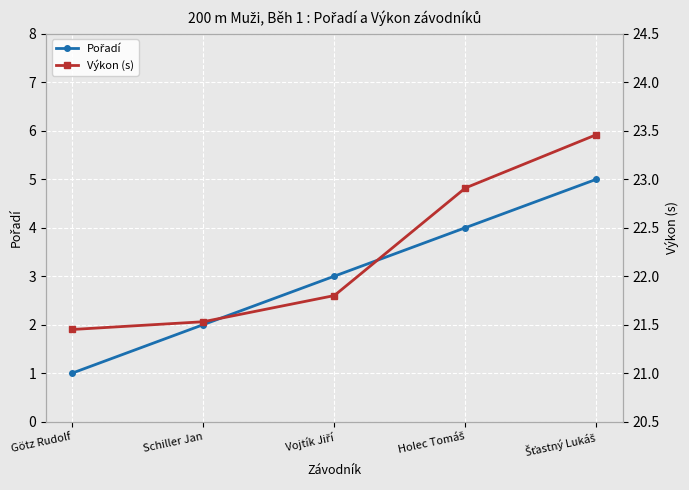

What are all the series names shown in the legend?

Pořadí, Výkon (s)